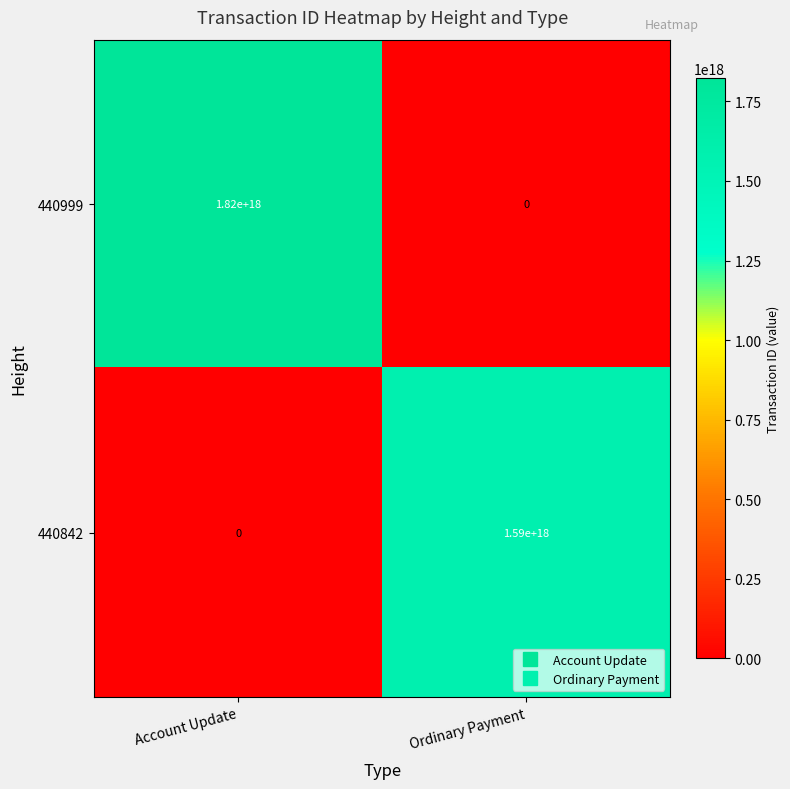

Which series has the largest range (max minus min)?

440999